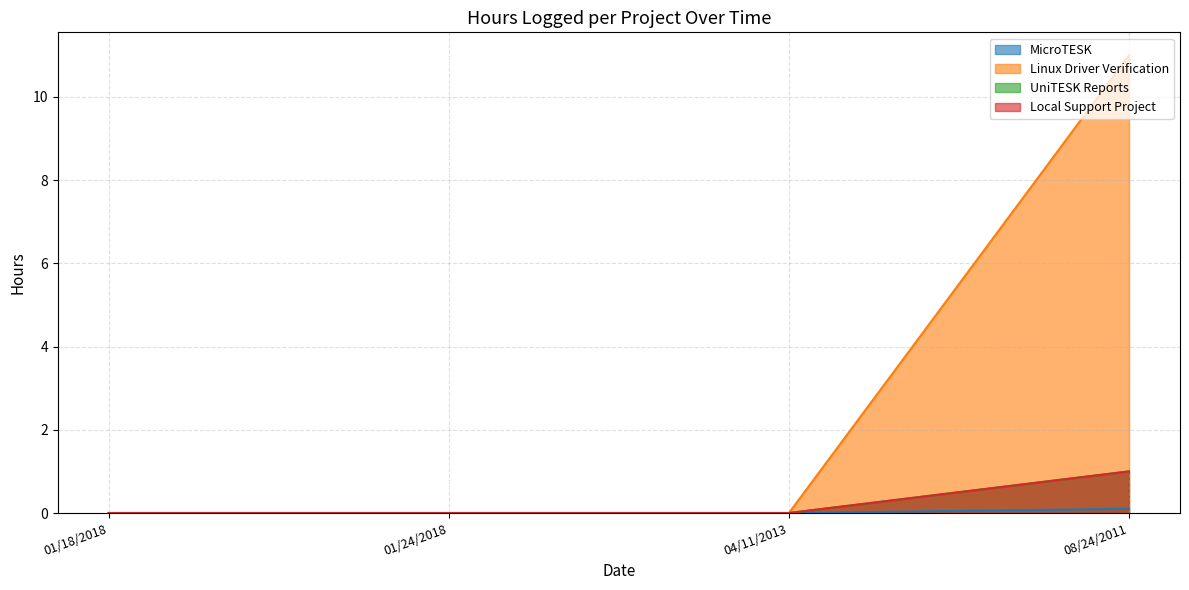

Does the chart have visible grid lines?

Yes